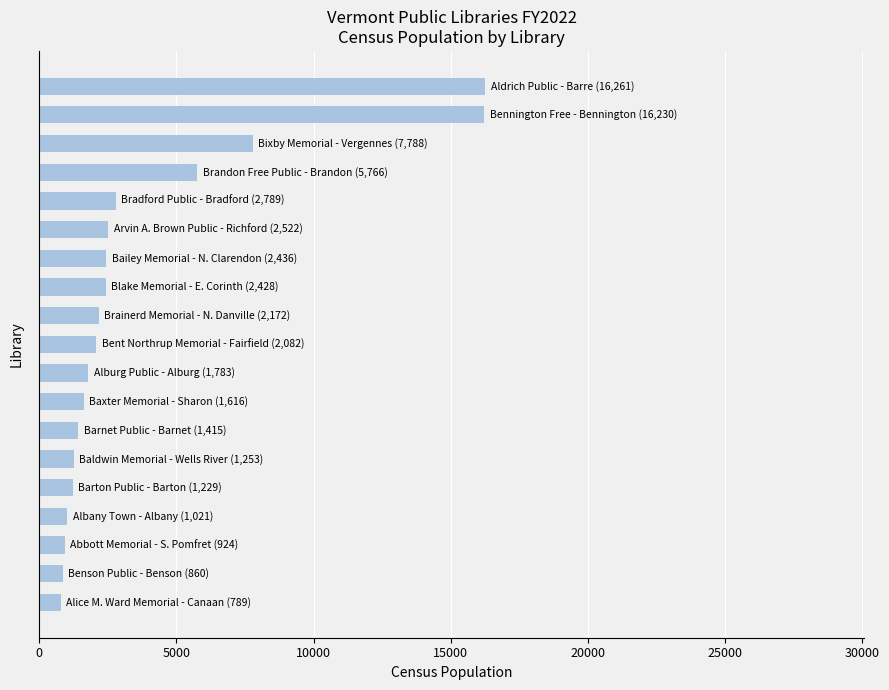

What is the maximum value shown in the chart?

16261